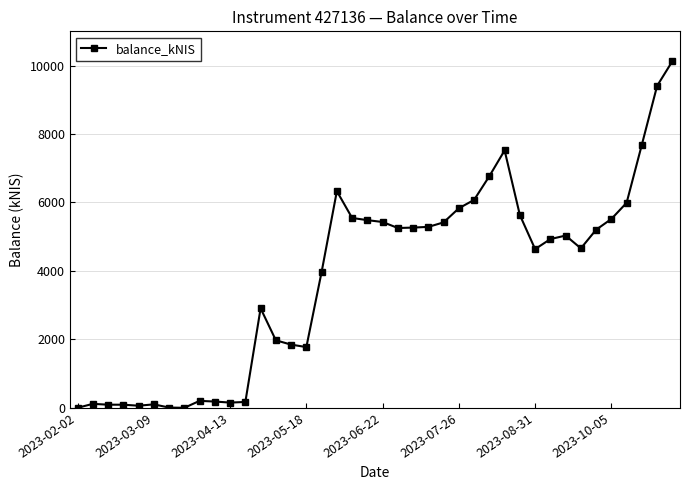

True or false: there are more than 2 points higher than both neighbors.

True